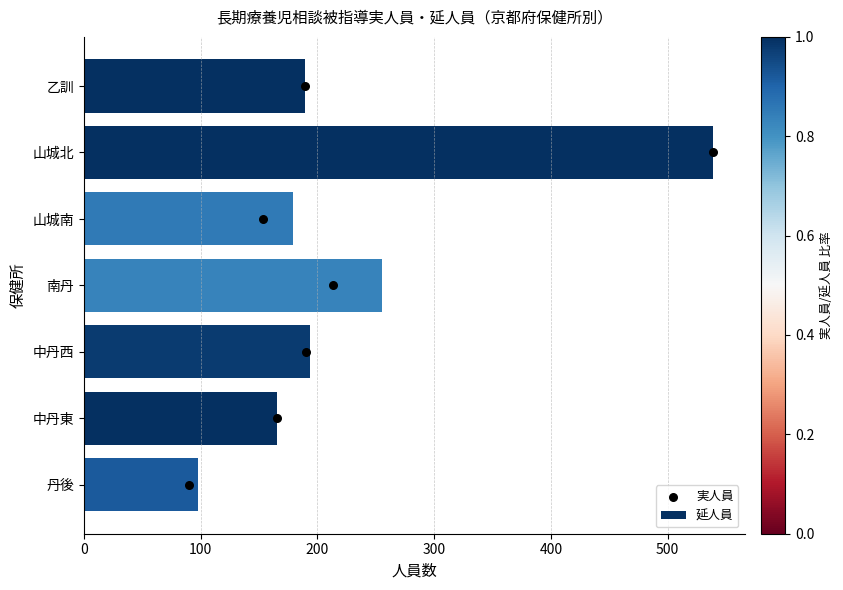

What are all the series names shown in the legend?

延人員, 実人員